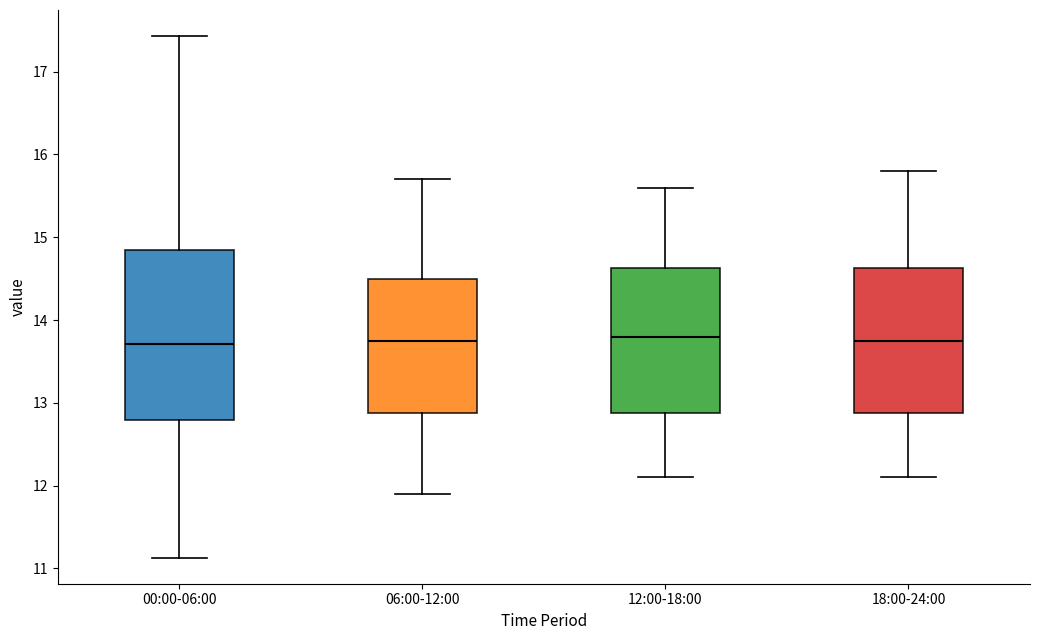

Reading left to right, read every box against the y-axis: the position of its median line, the range the box covers, and the ends of its whiskers. The values are not printed on the chart, so give them approximately, as read against the axis.

00:00-06:00: median 13.7, box 12.8 to 14.8, whiskers 11.1 to 17.4
06:00-12:00: median 13.8, box 12.9 to 14.5, whiskers 11.9 to 15.7
12:00-18:00: median 13.8, box 12.9 to 14.6, whiskers 12.1 to 15.6
18:00-24:00: median 13.8, box 12.9 to 14.6, whiskers 12.1 to 15.8